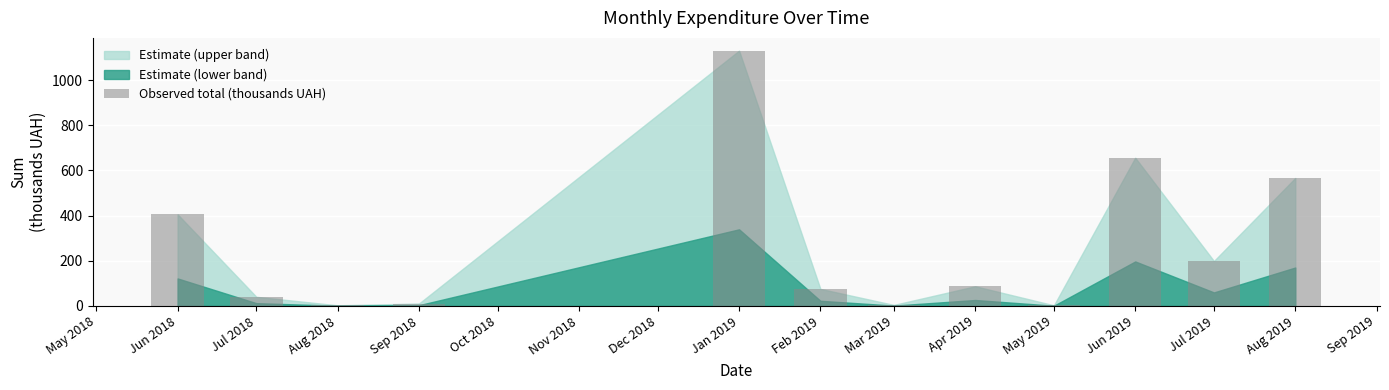

What is the change in value from Apr 2019 to Jun 2019?

+569.2